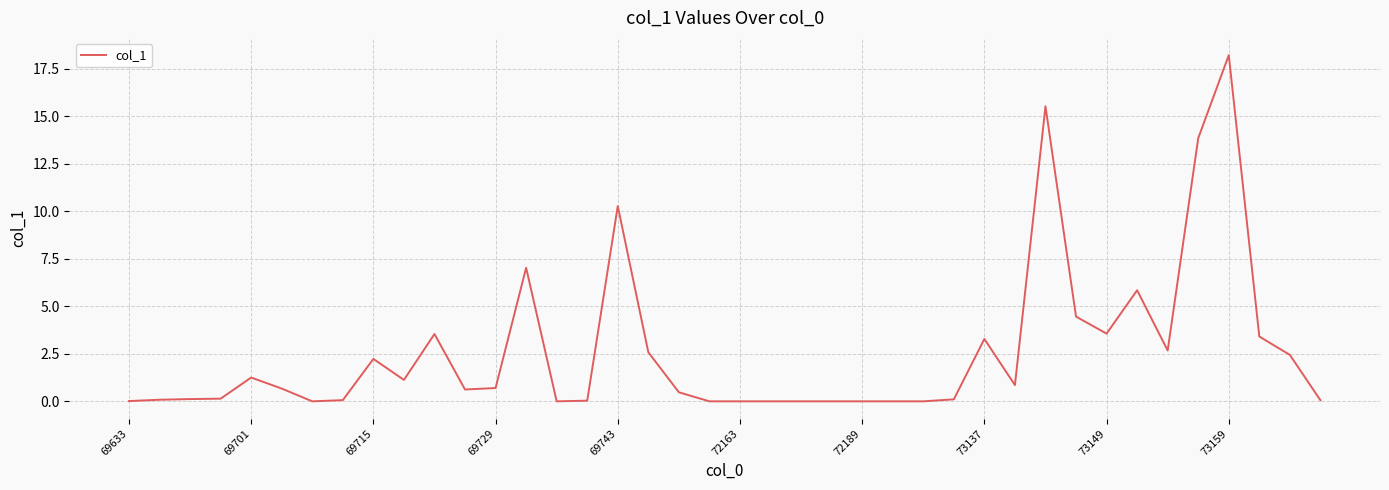

What is the difference between the maximum and minimum values?

18.2